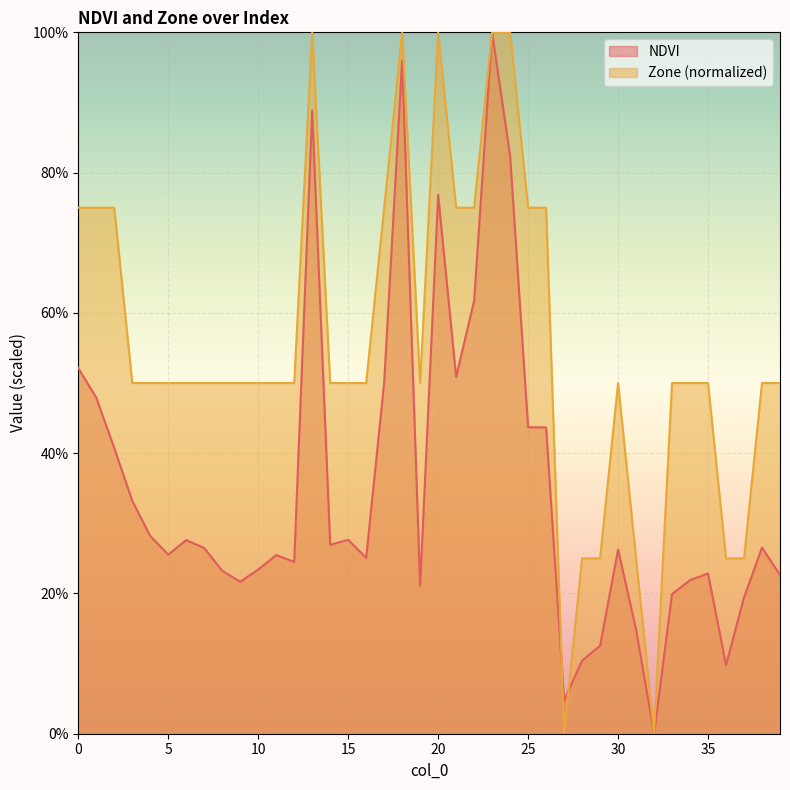

What is the sum of the NDVI values at 21 and 3?

0.8